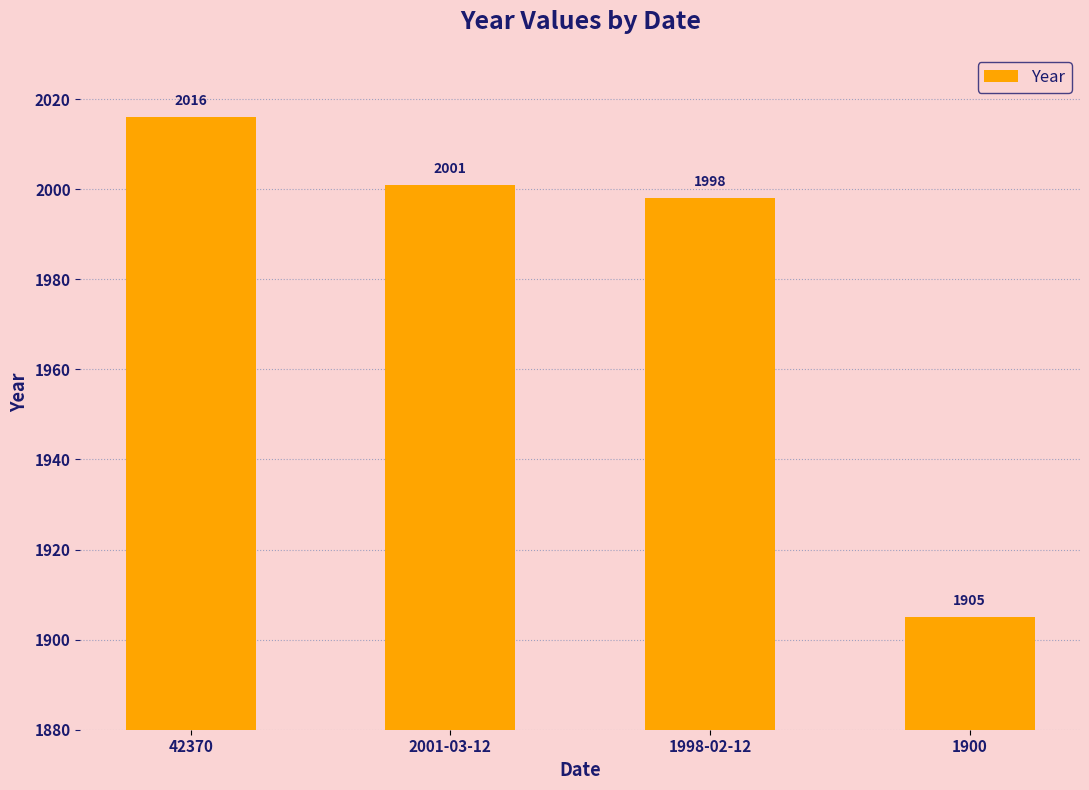

List the labels in order of value, smallest first.

1900, 1998-02-12, 2001-03-12, 42370